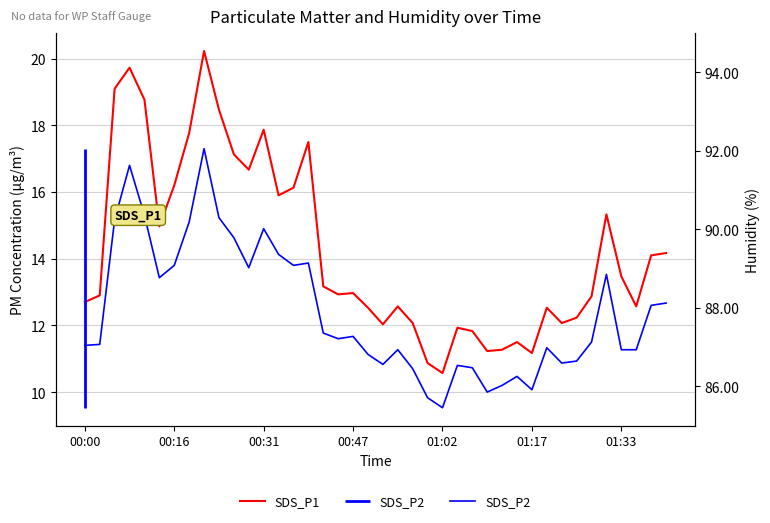

What is the difference between the maximum and minimum values in the SDS_P2 series?

7.8